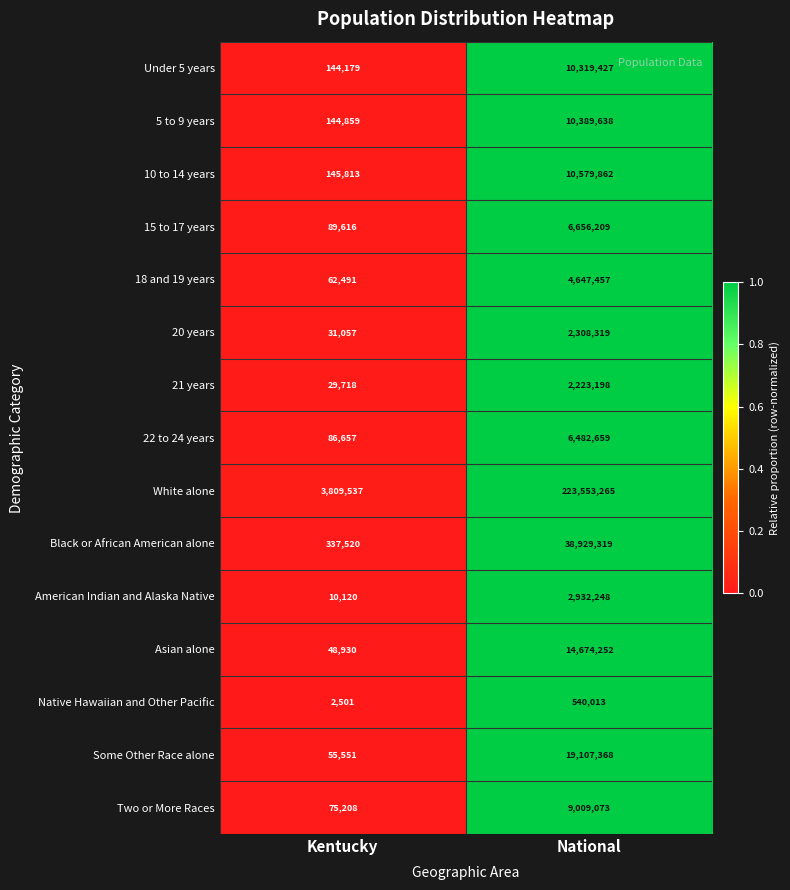

Count the number of data series in this chart.

15